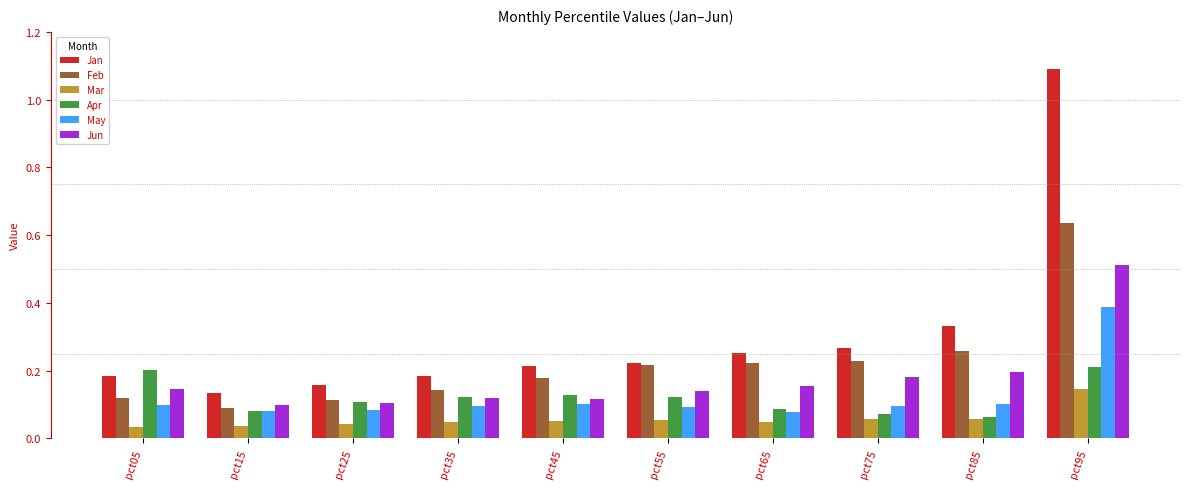

How many Feb values are between 0 and 1?

10